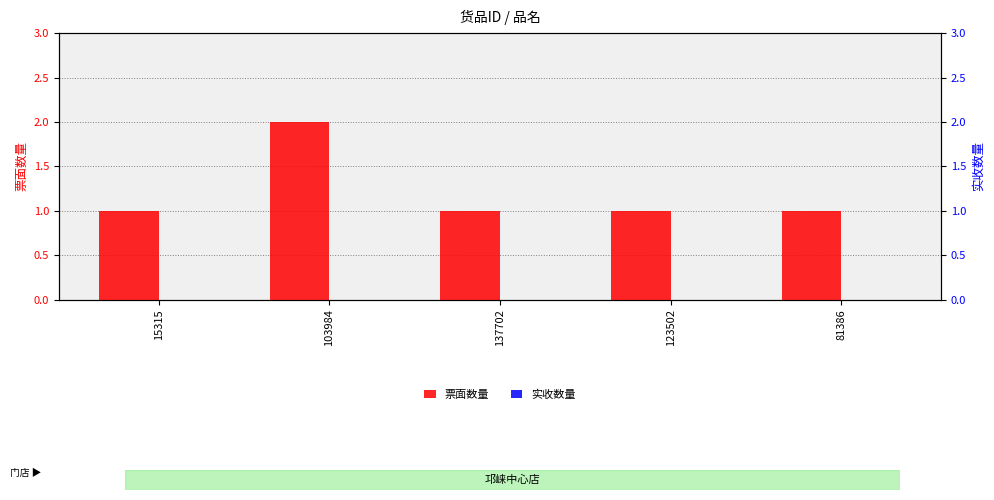

Reading right to left, extract all data points from this chart.

票面数量: 81386=1	123502=1	137702=1	103984=2	15315=1
实收数量: 81386=0	123502=0	137702=0	103984=0	15315=0